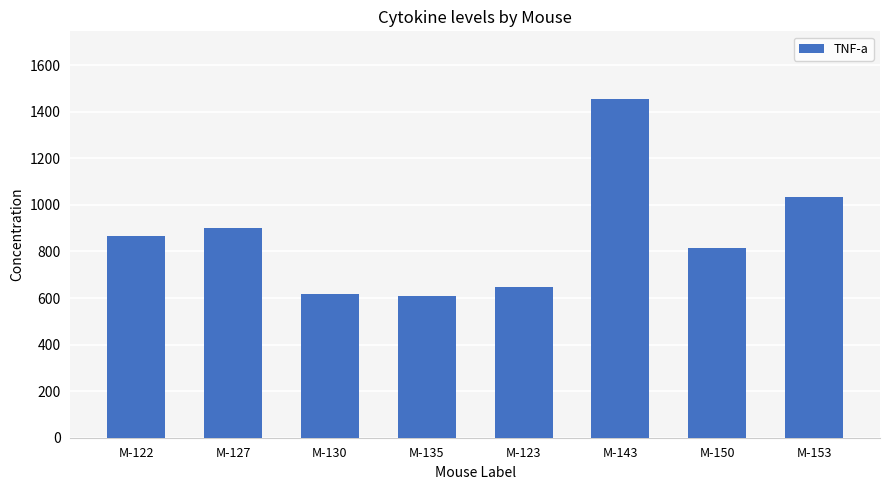

What is the label of the 2nd bar from the left?

M-127